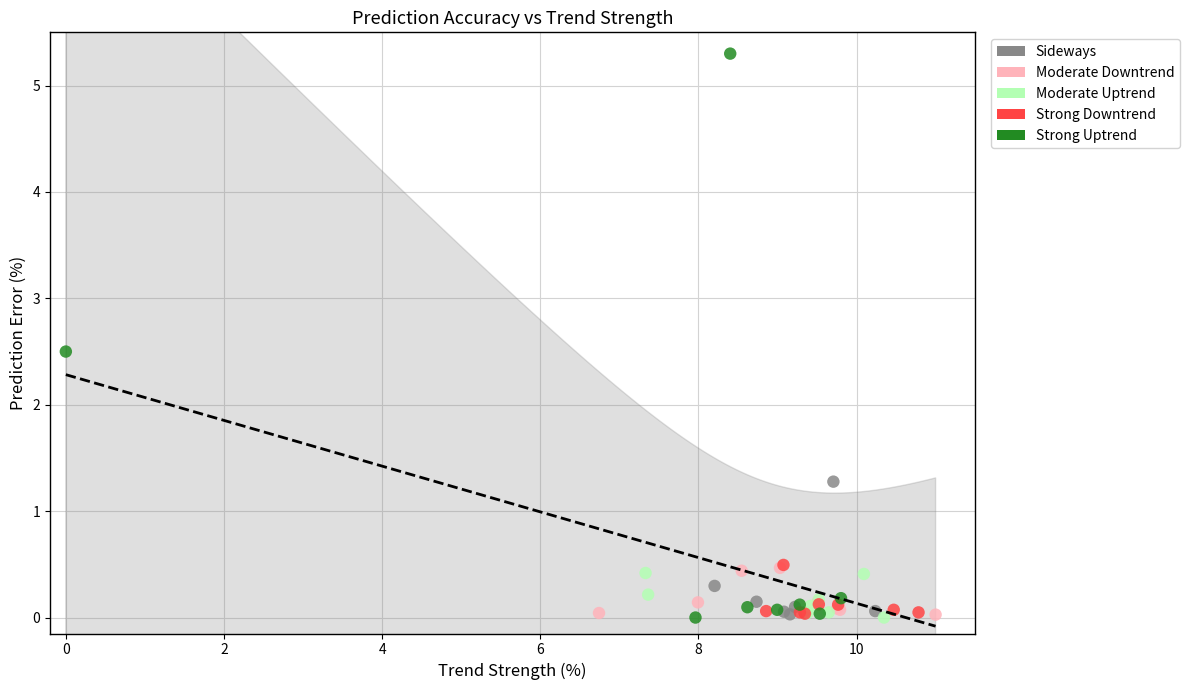

Which series has the widest spread of Y values?

Strong Uptrend